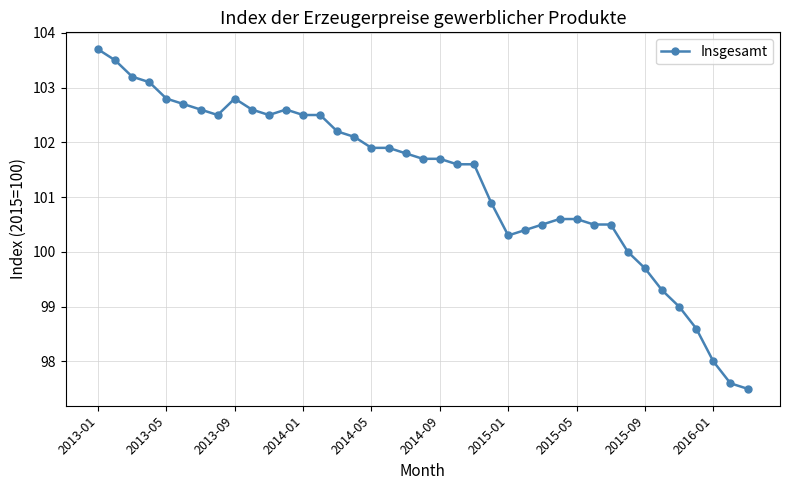

What is the smallest value displayed?

97.5